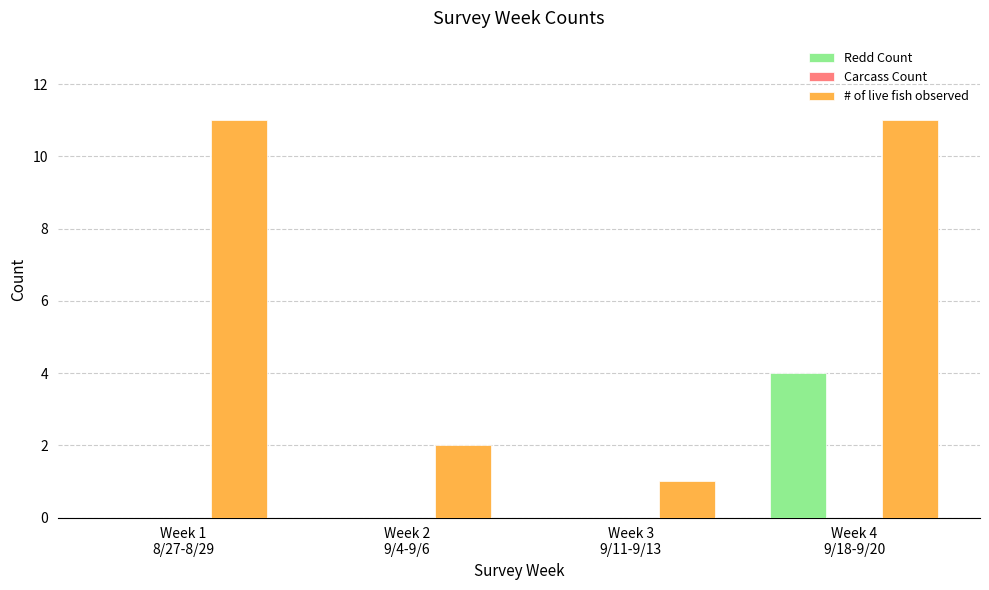

Which series has the largest total across all categories?

# of live fish observed